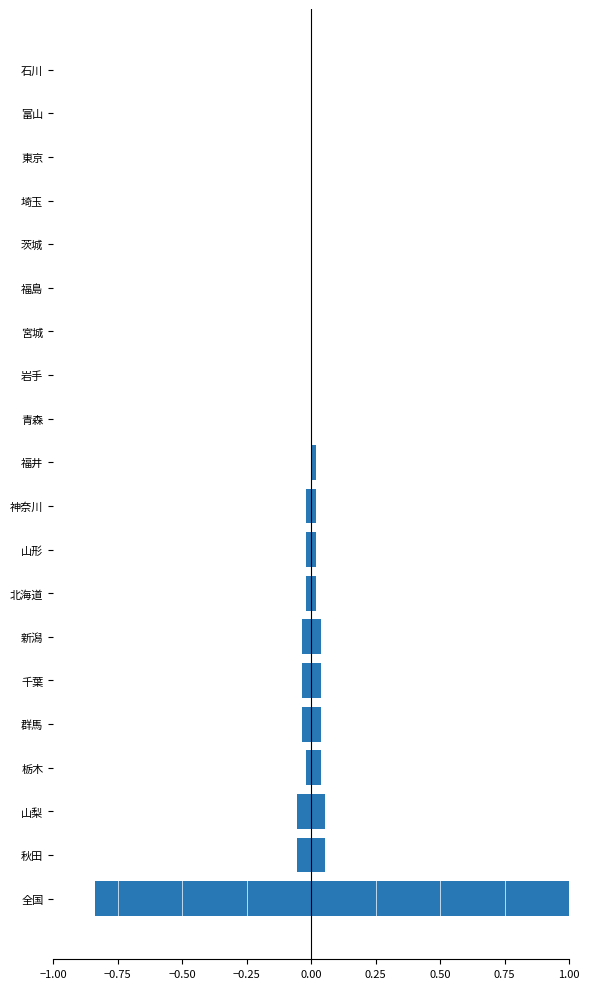

How many groups of bars are there?

20